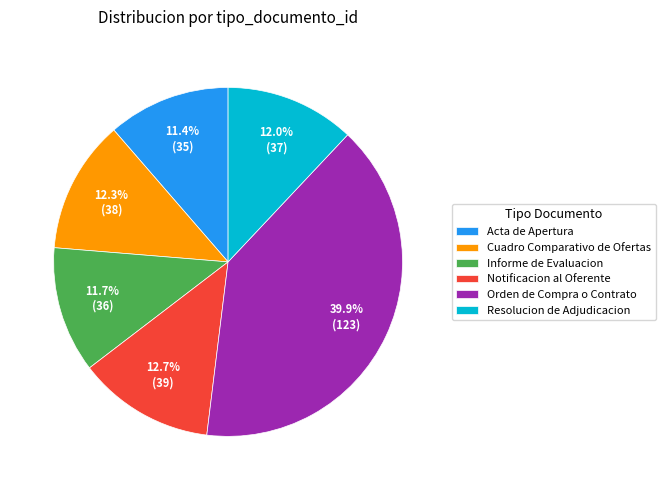

Between Acta de Apertura and Resolucion de Adjudicacion, which is larger?

Resolucion de Adjudicacion